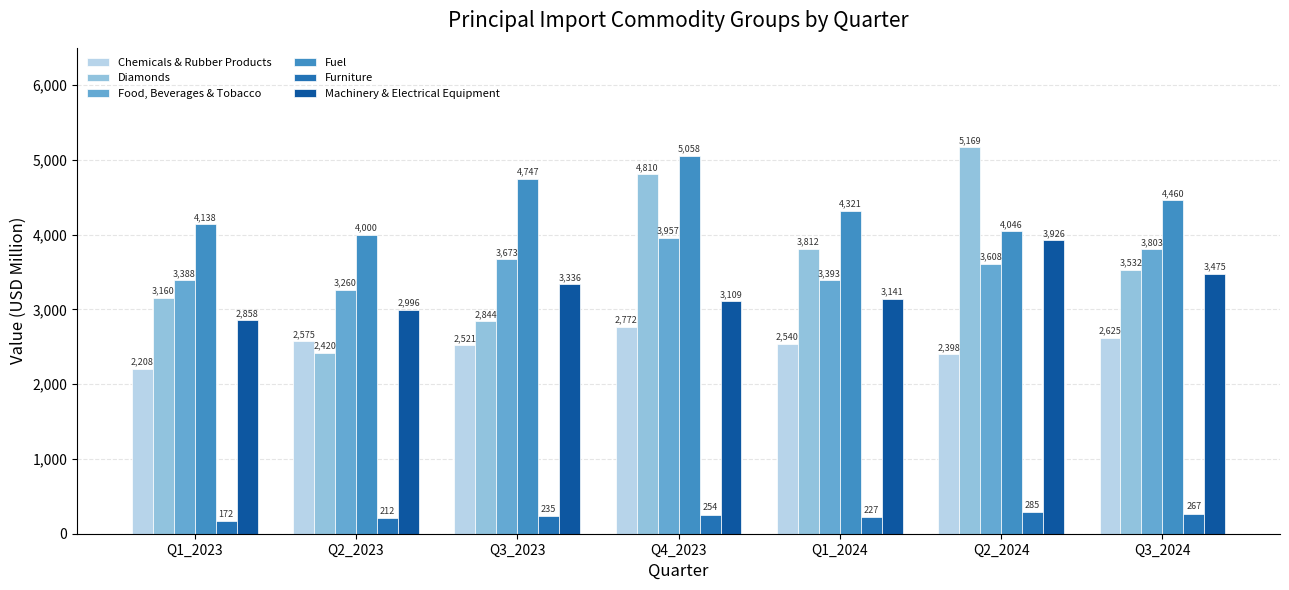

How many data points in Furniture are less than 234?

3